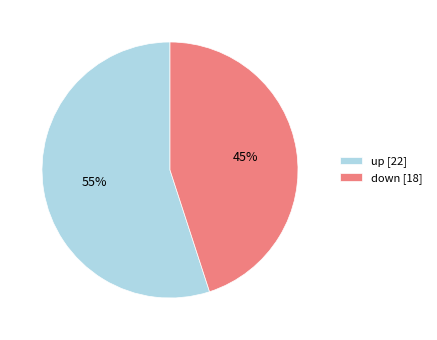

What is the smallest slice in the pie chart?

down